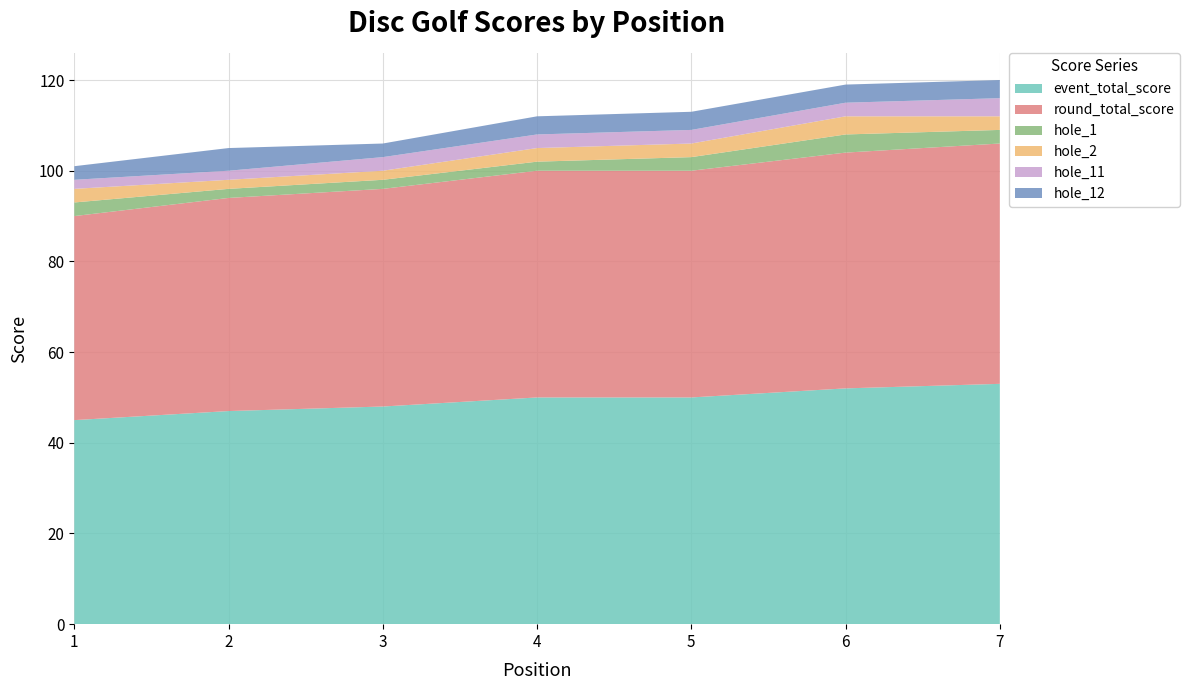

Reading left to right, extract all data points from this chart.

event_total_score: 45	47	48	50	50	52	53
round_total_score: 45	47	48	50	50	52	53
hole_1: 3	2	2	2	3	4	3
hole_2: 3	2	2	3	3	4	3
hole_11: 2	2	3	3	3	3	4
hole_12: 3	5	3	4	4	4	4